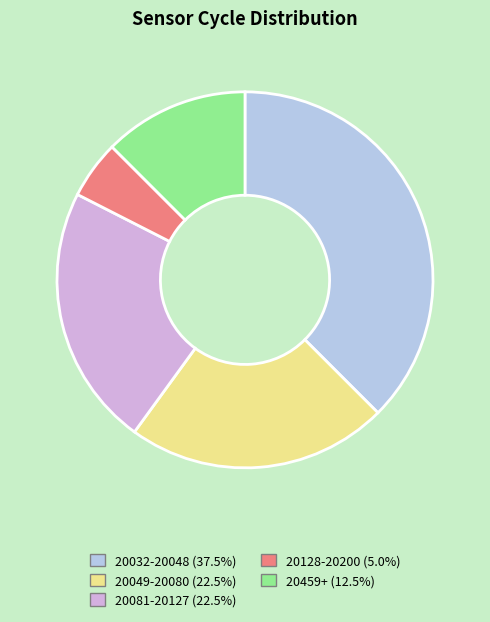

Do 20128-20200 (5.0%) and 20049-20080 (22.5%) together represent more than half of the pie?

No